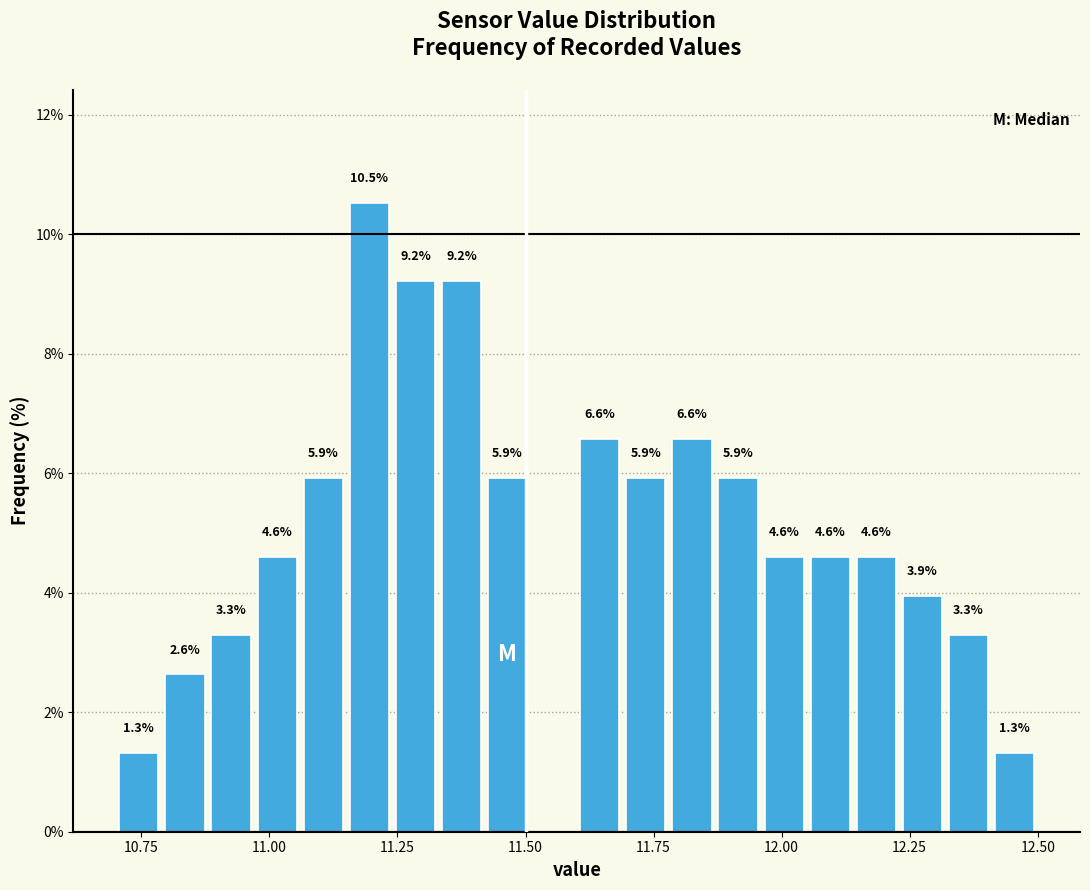

Read against the x-axis, roughly where is the centre of the tallest bar?

11.20